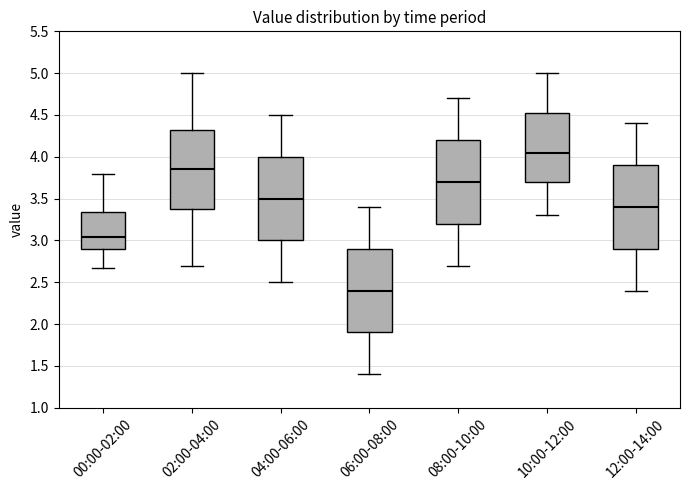

Where is the lower edge of the box for 00:00-02:00 on the y-axis? The values are not printed on the chart, so give them approximately, as read against the axis.

2.90